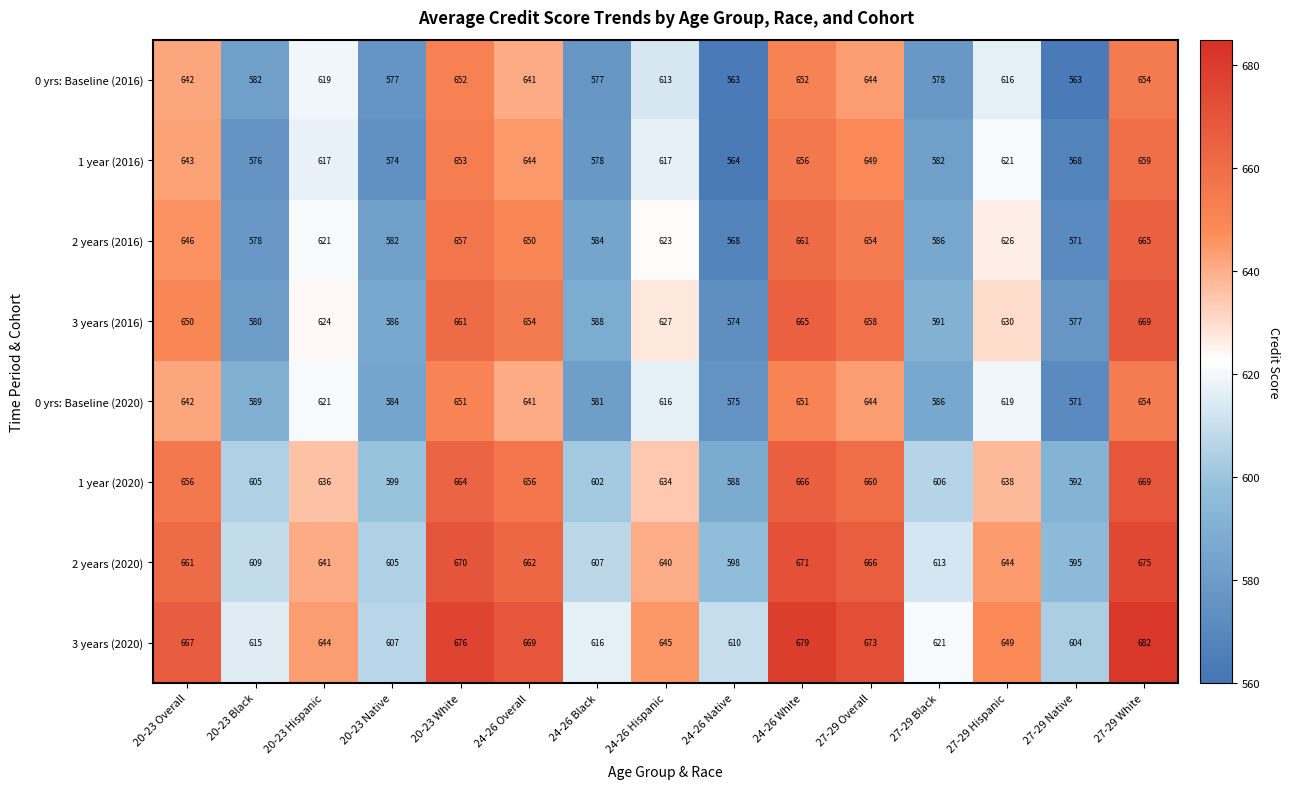

What is the difference between the maximum and minimum values in the 0 yrs: Baseline (2020) series?

83